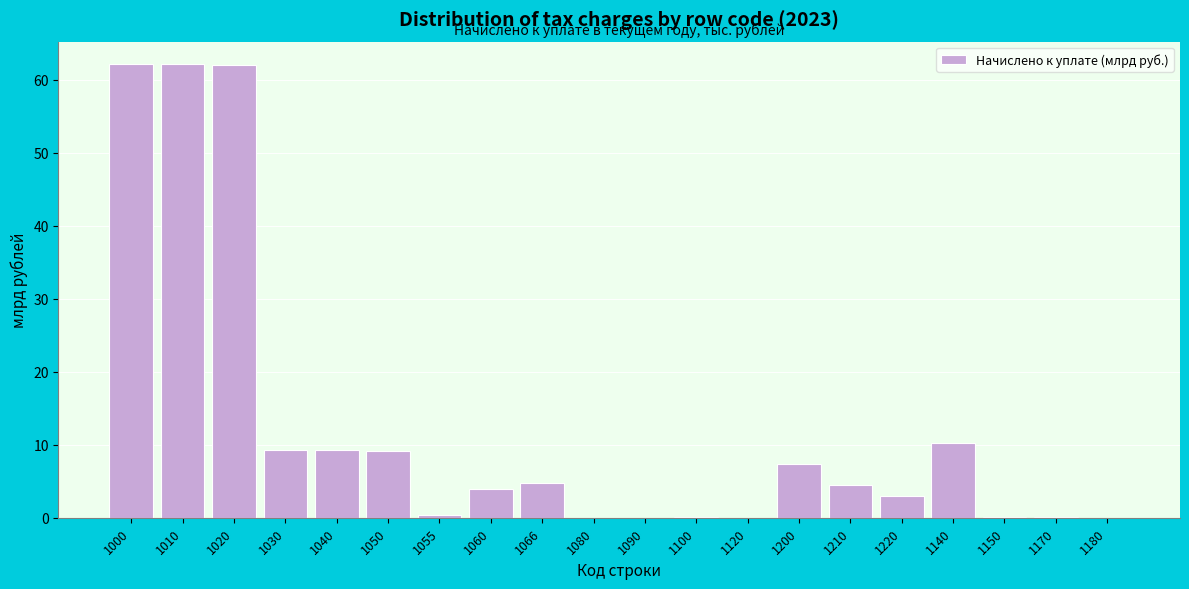

What is the ratio of the value at 1066 to the value at 1040?

0.5